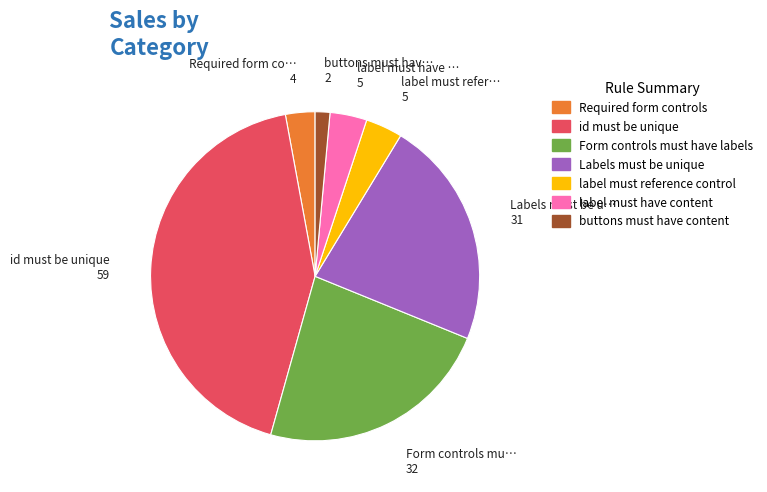

Is it true that Required form controls is 3% of the pie?

True